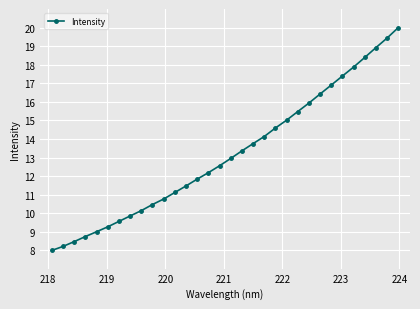

Count the number of data series in this chart.

1